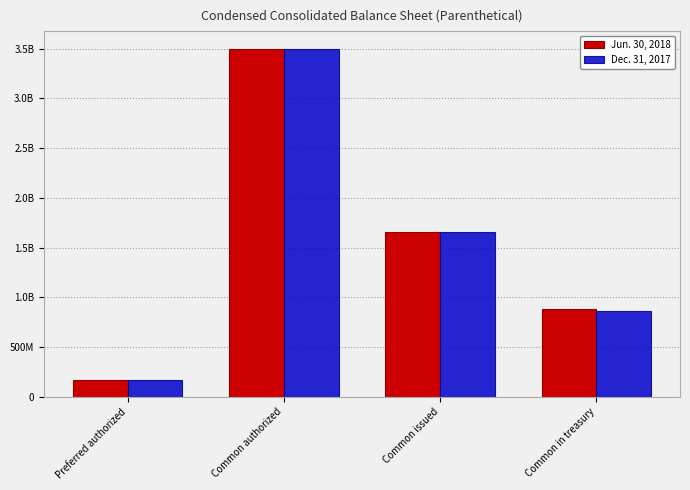

Are the bars grouped side by side (vs. stacked)?

Yes